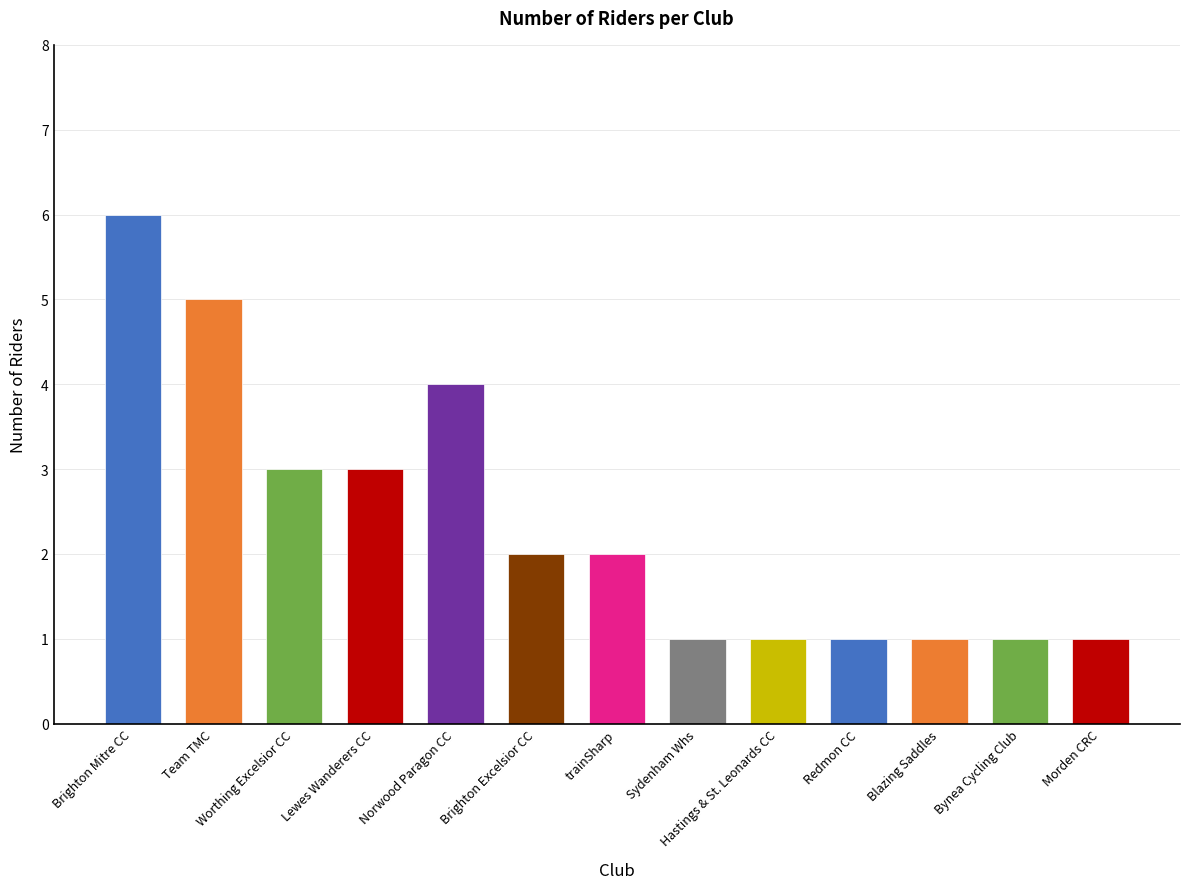

What is the maximum value shown in the chart?

6